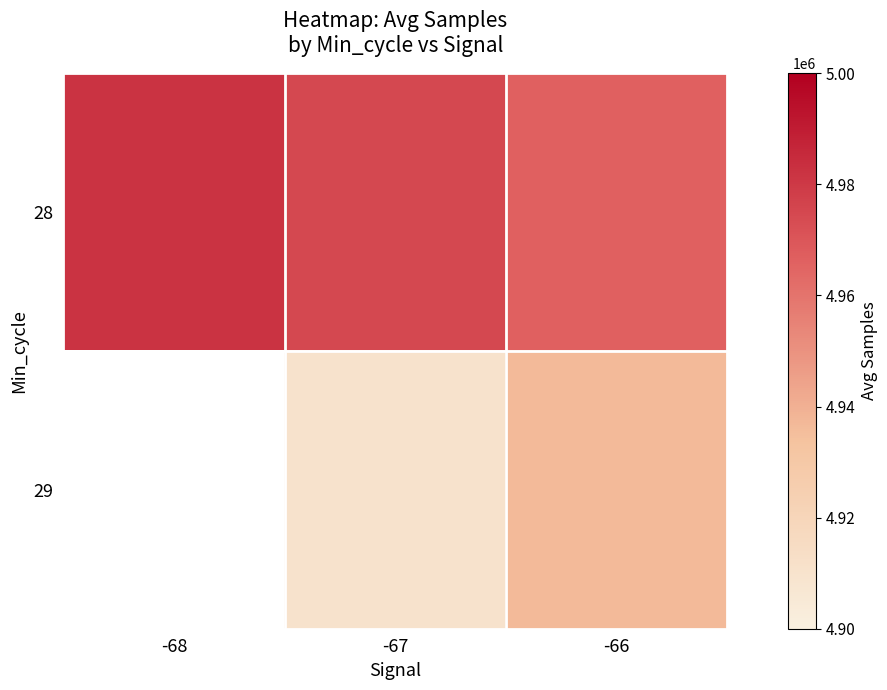

Is it true that 28 equals 4981877.0 at -68?

True